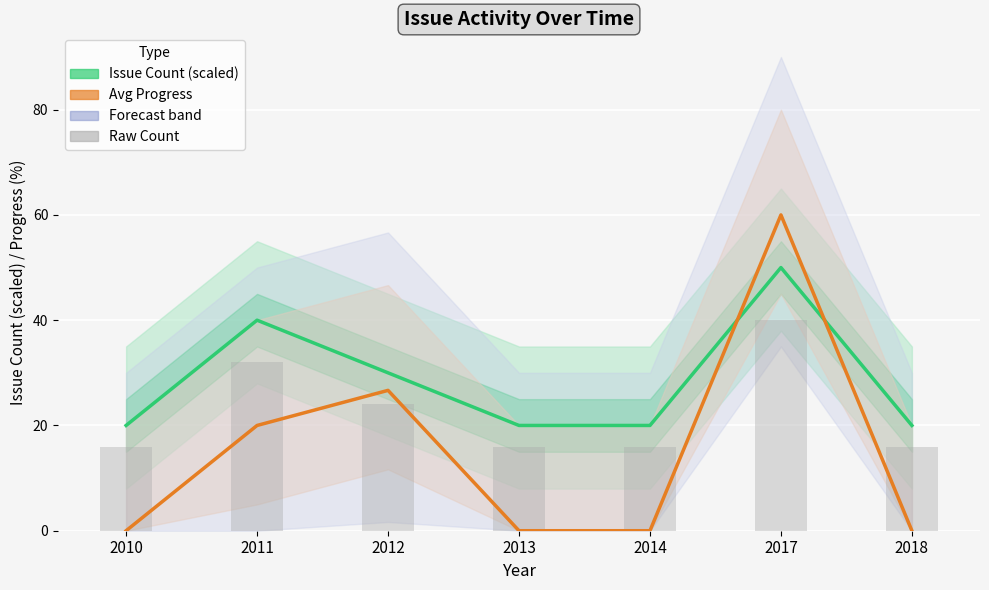

The Avg Progress series shows 20.3 at 2018. True or false?

False